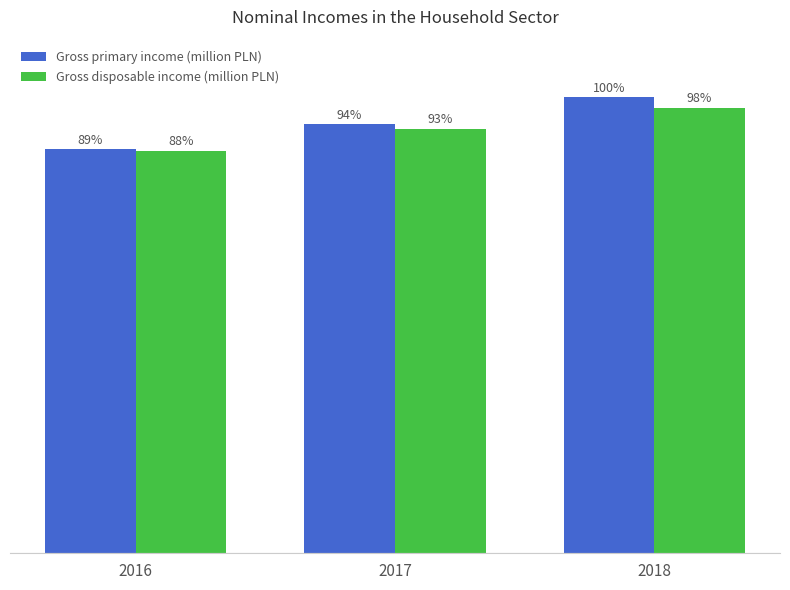

What is the lowest value of the Gross primary income (million PLN) series?

74747